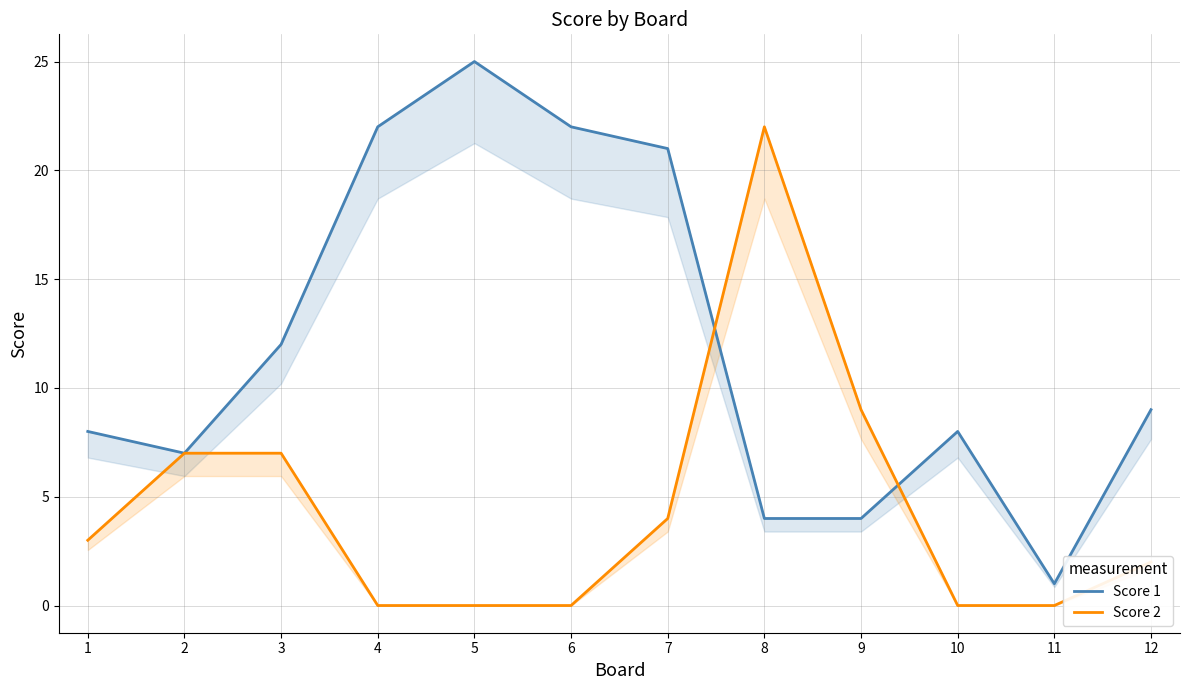

How many interior local peaks does the Score 1 series have?

2